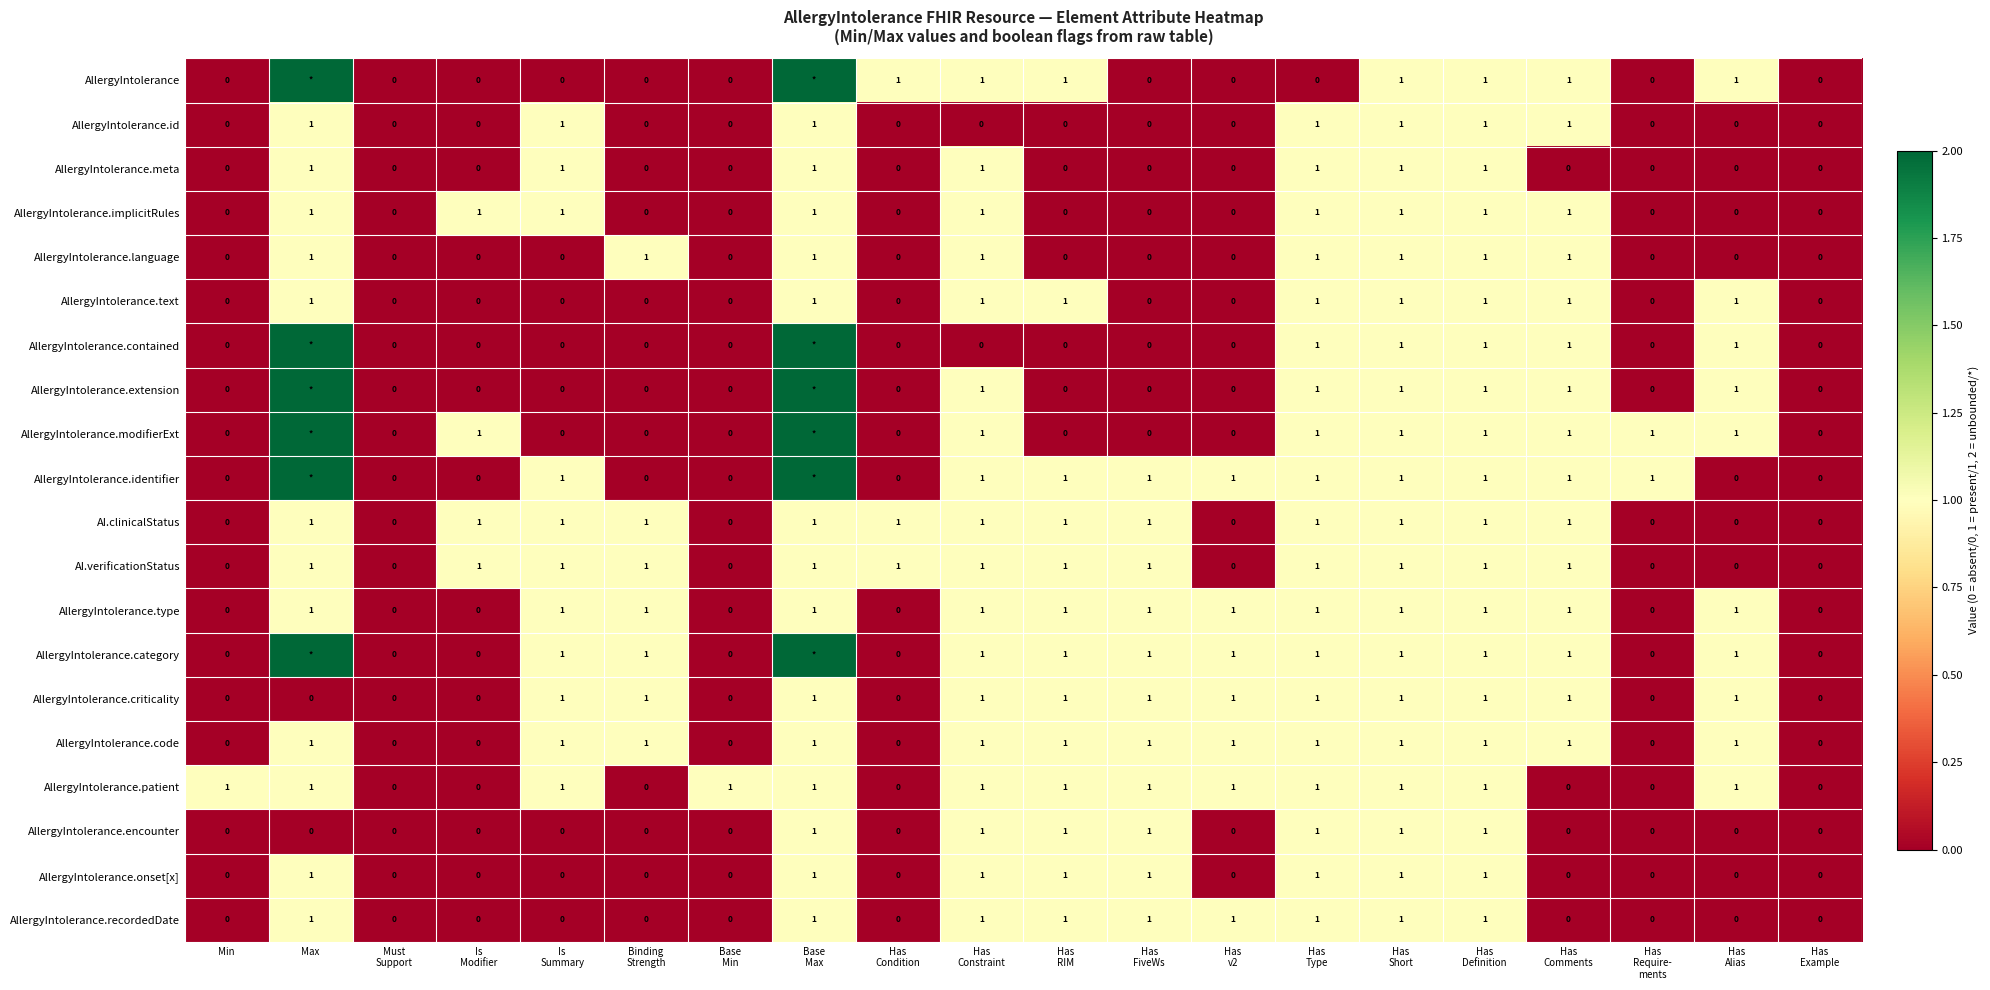

How many AllergyIntolerance.language values are between 0 and 1?

20